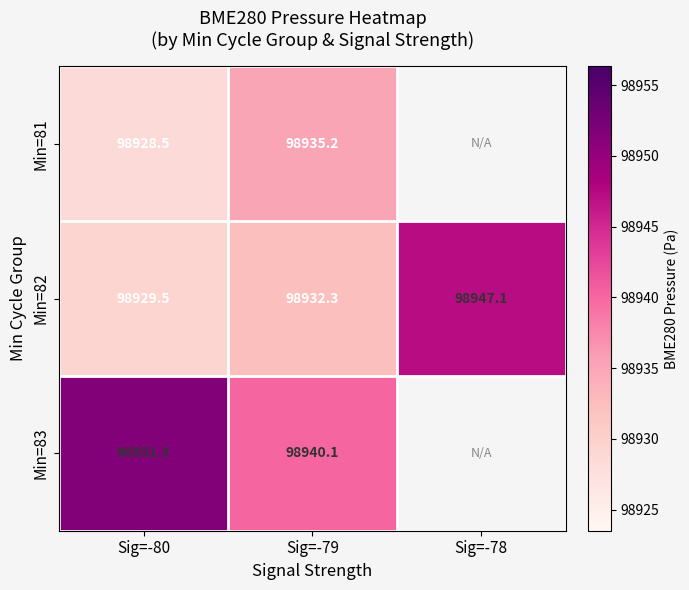

At Sig=-80, list the series in order from largest to smallest.

Min=83, Min=82, Min=81